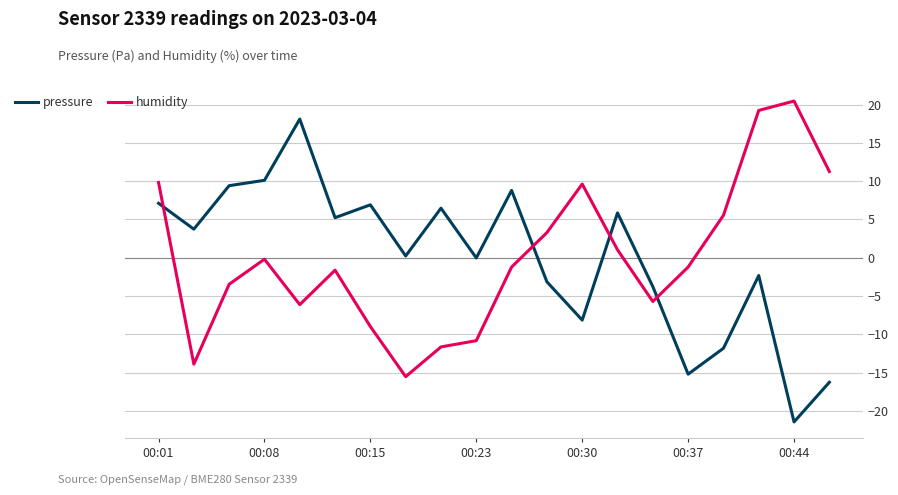

Rank the series by their maximum value, from highest to lowest.

humidity, pressure